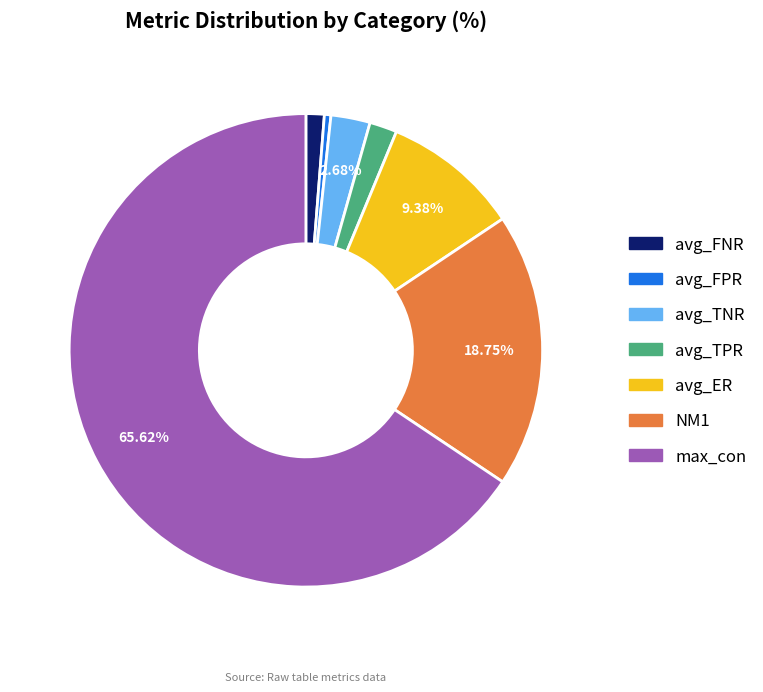

Rank the categories by value from lowest to highest.

avg_FPR, avg_FNR, avg_TPR, avg_TNR, avg_ER, NM1, max_con